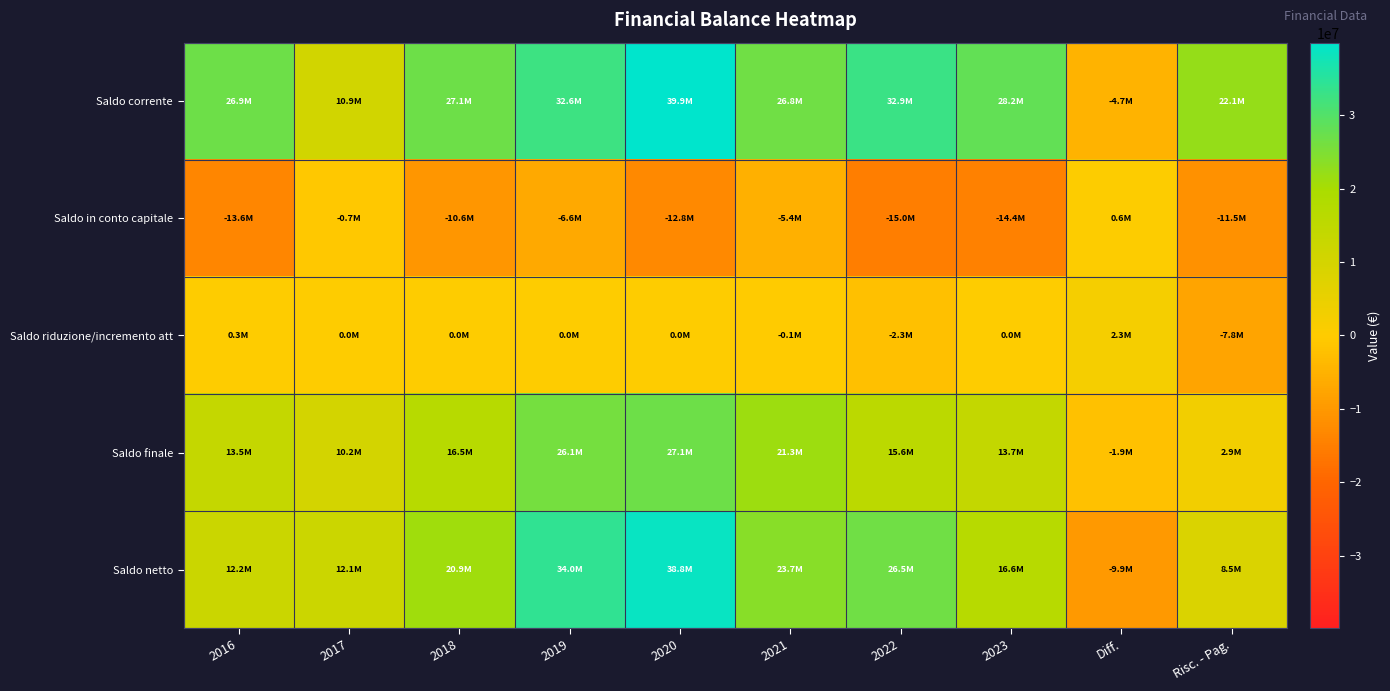

Rank the series at Risc. - Pag. from lowest to highest value.

Saldo in conto capitale, Saldo riduzione/incremento att, Saldo finale, Saldo netto, Saldo corrente